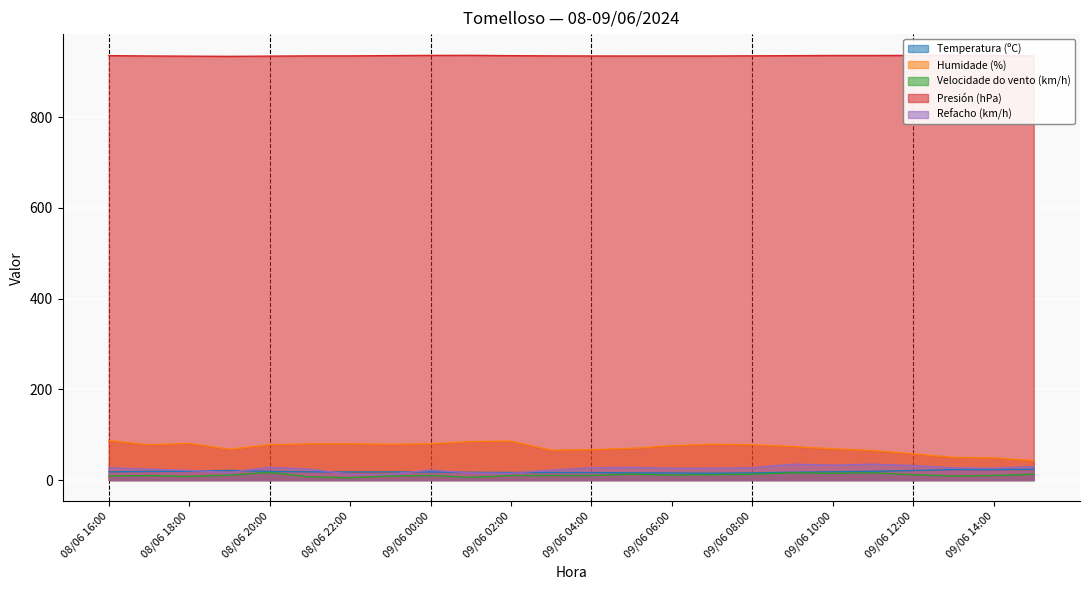

Does the chart display data point markers on the line(s)?

No